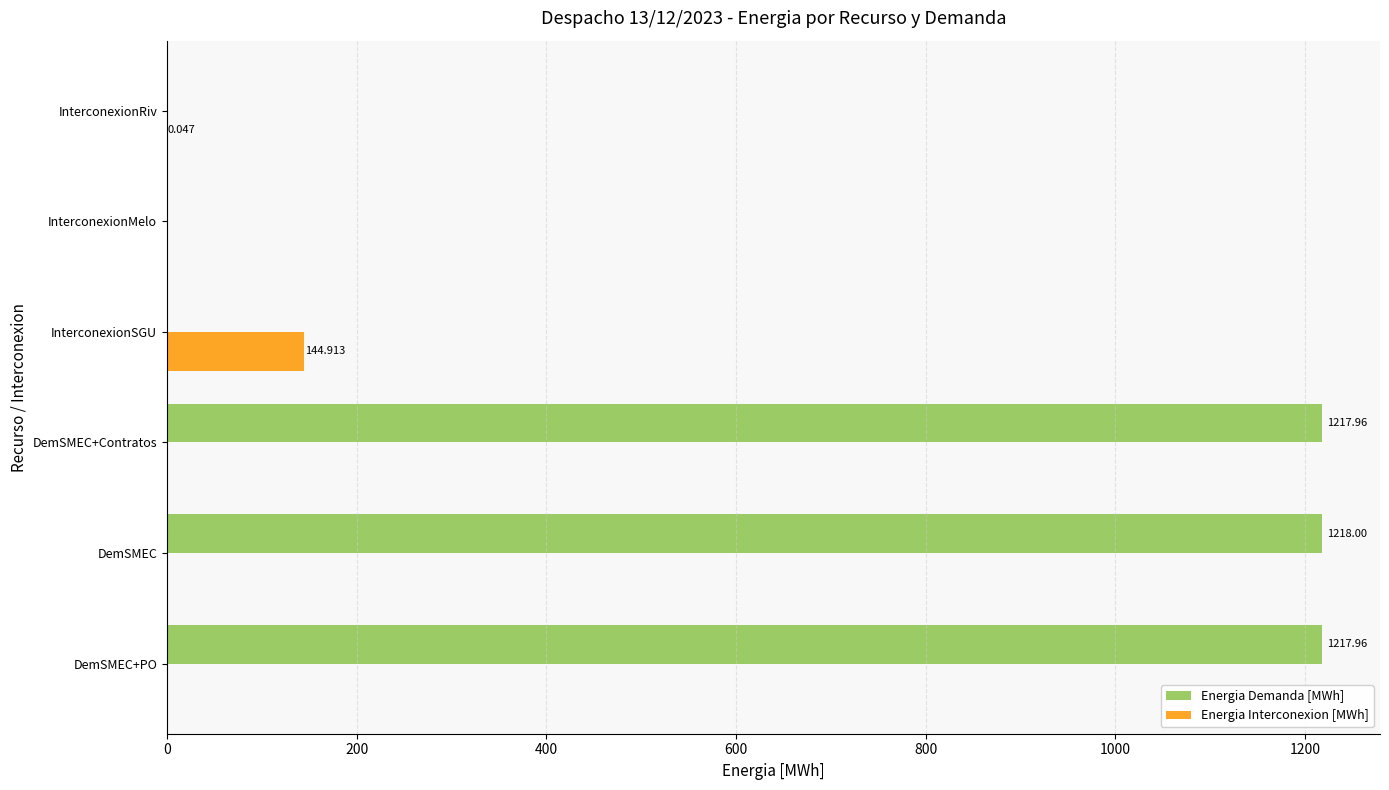

Which series changed the most between InterconexionSGU and InterconexionMelo?

Energia Interconexion [MWh]